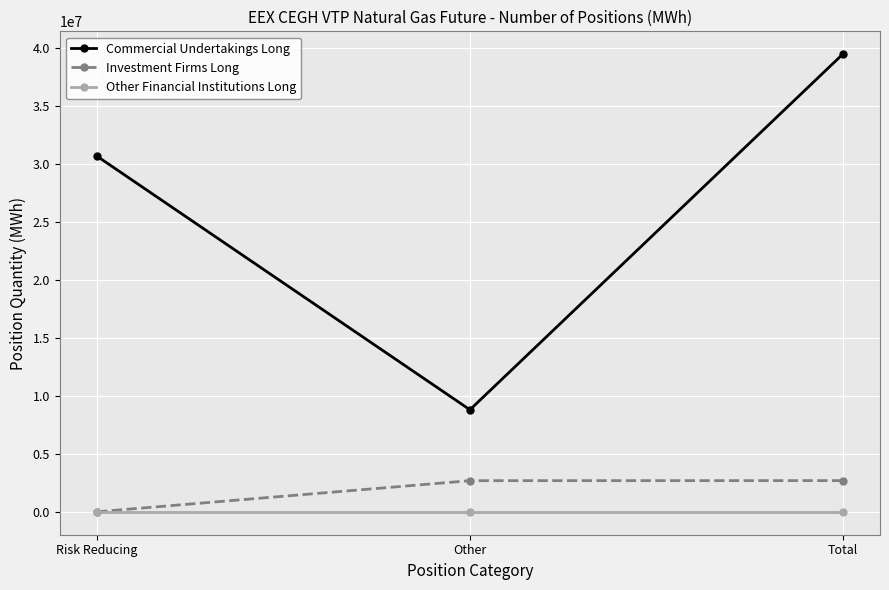

What is the value of the Investment Firms Long point at the 2nd from the left?

2685414